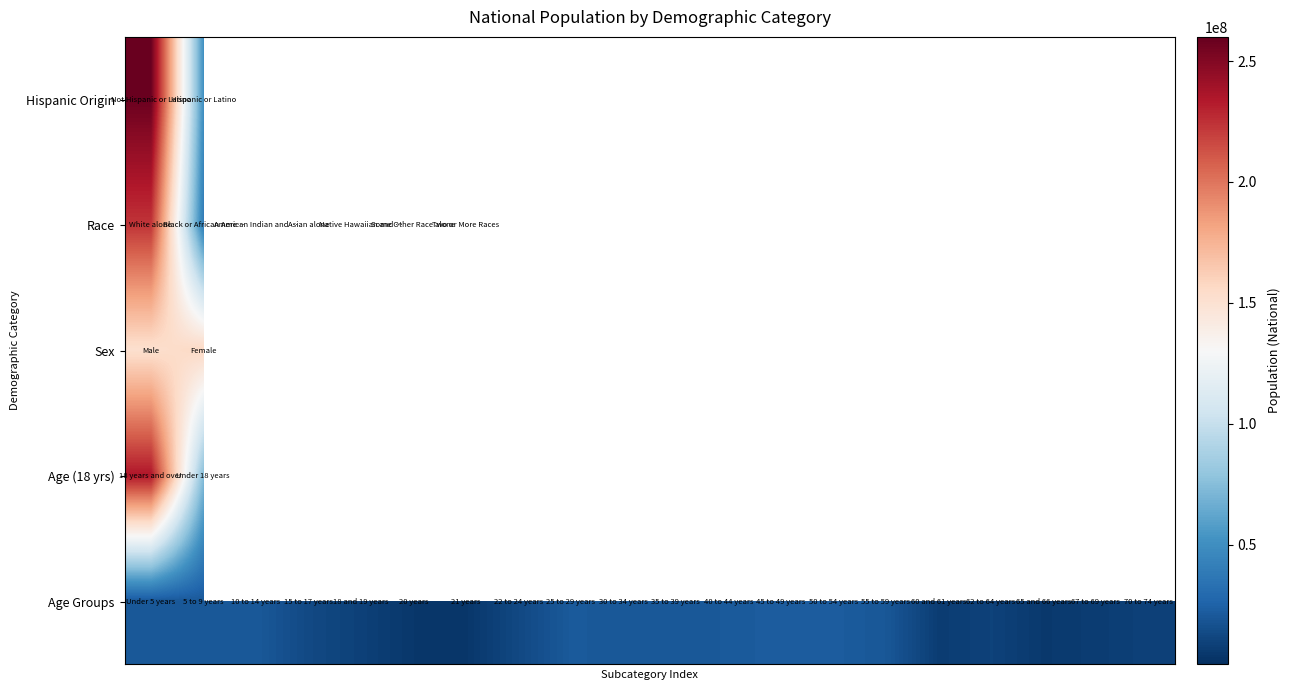

How many categories are shown in the chart?

20